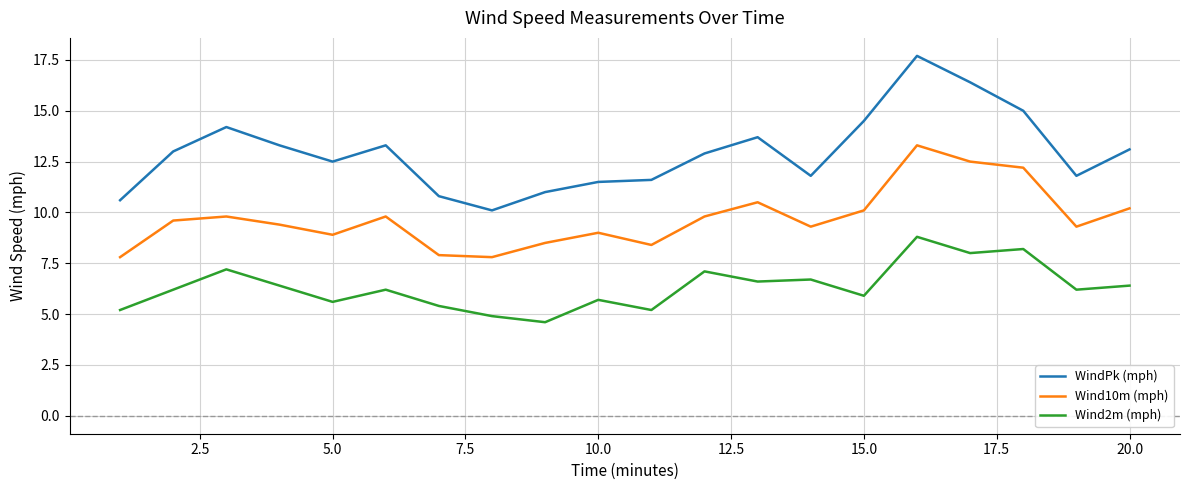

Which series has the widest spread of values?

WindPk (mph)